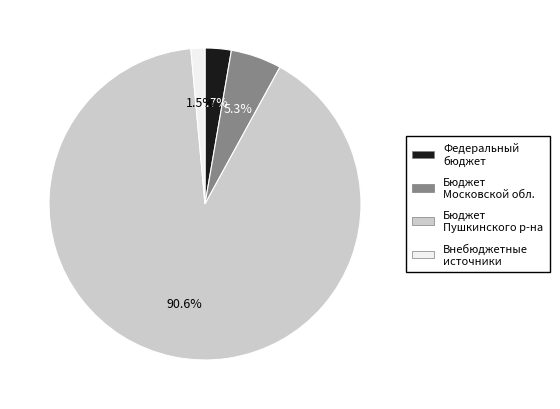

To the nearest percent, what is the difference between the largest and smallest slice percentages?

89%